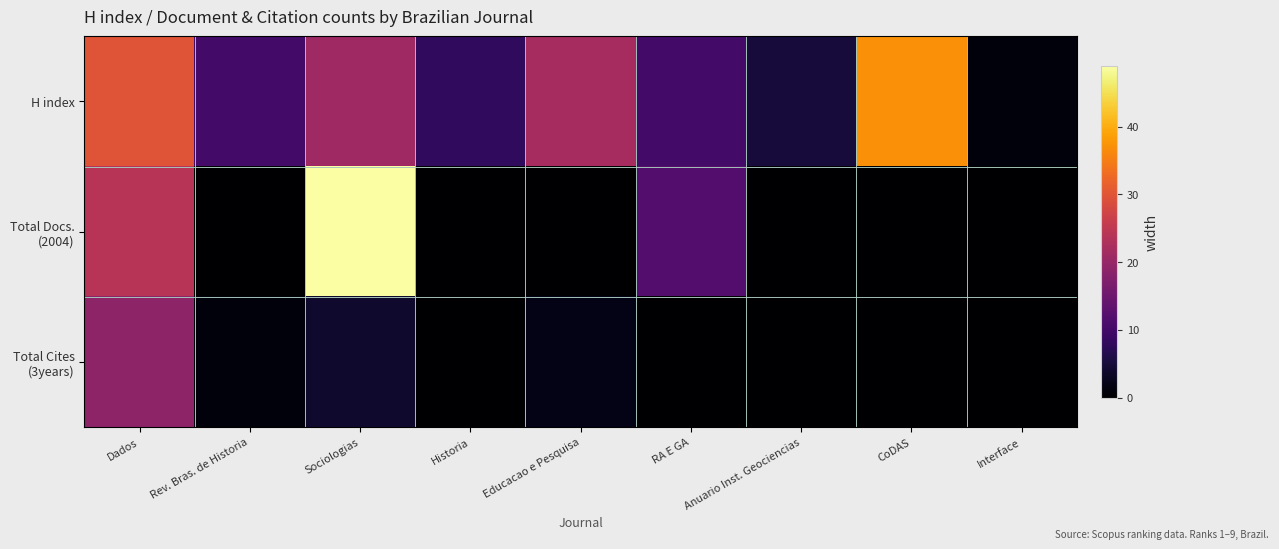

What is the greatest value displayed?

49